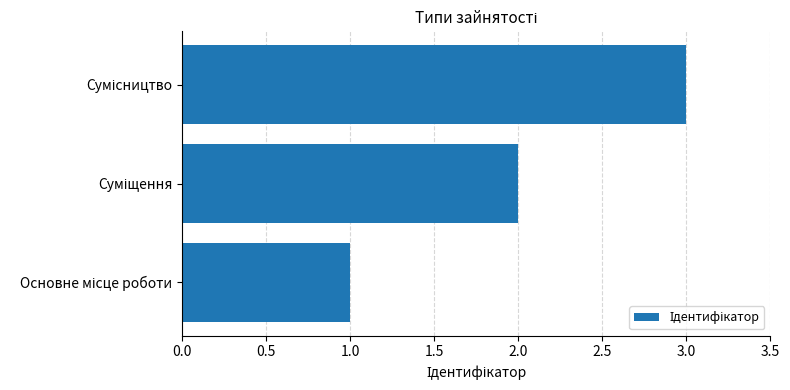

What is the greatest value displayed?

3